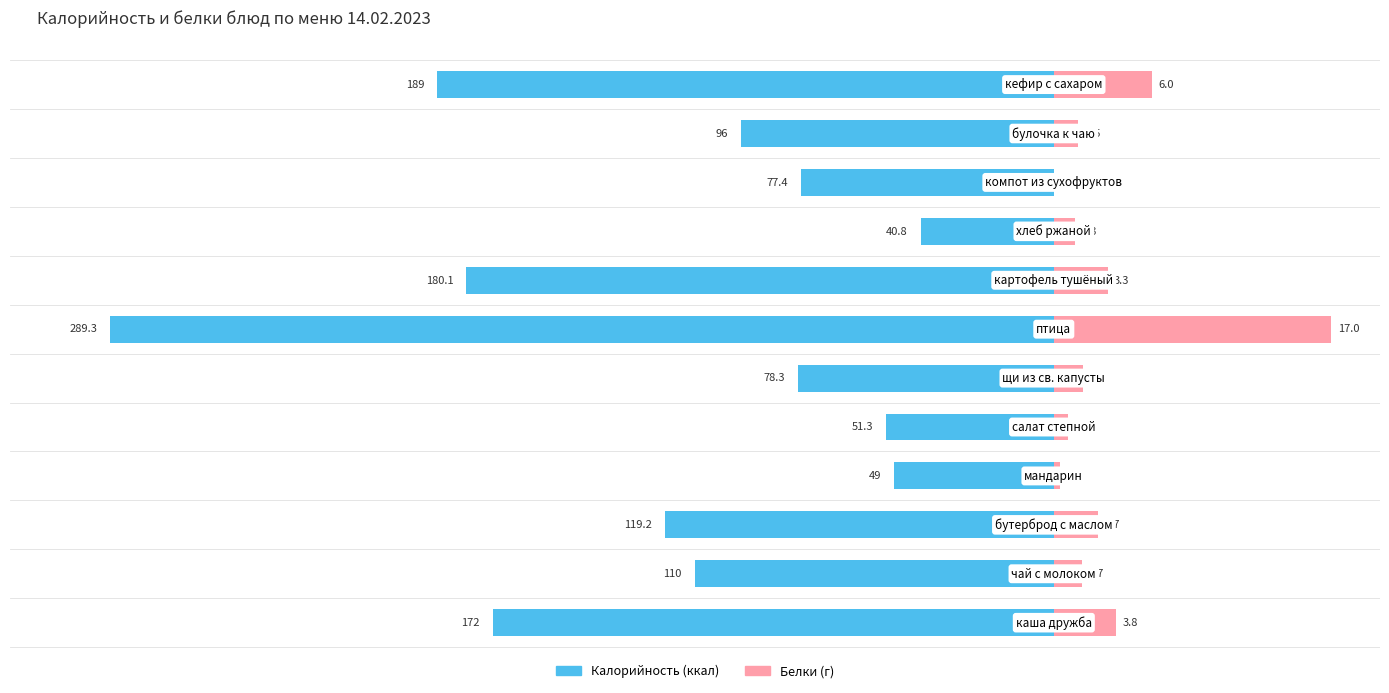

Which has a higher value, 0 or 100?

100